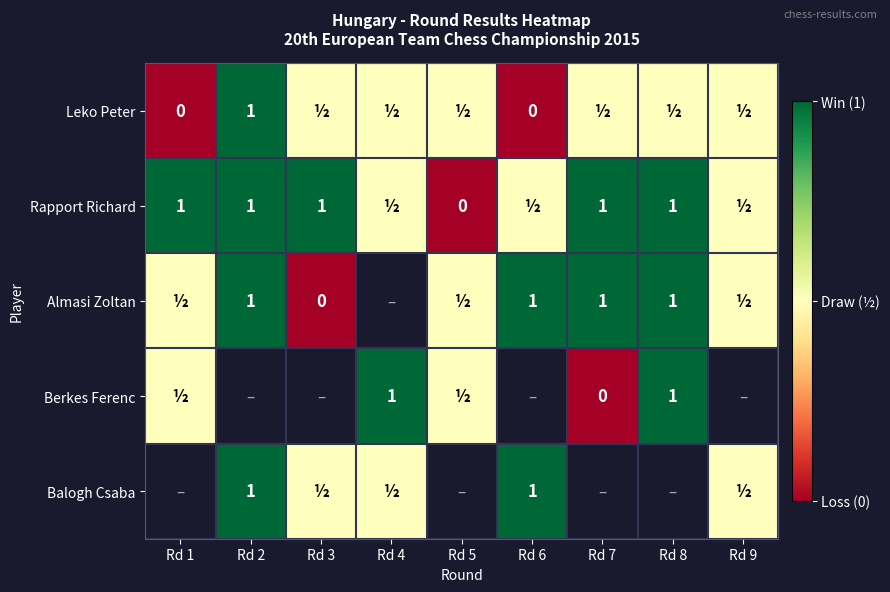

Which category has the lowest value across all series?

Rd 1